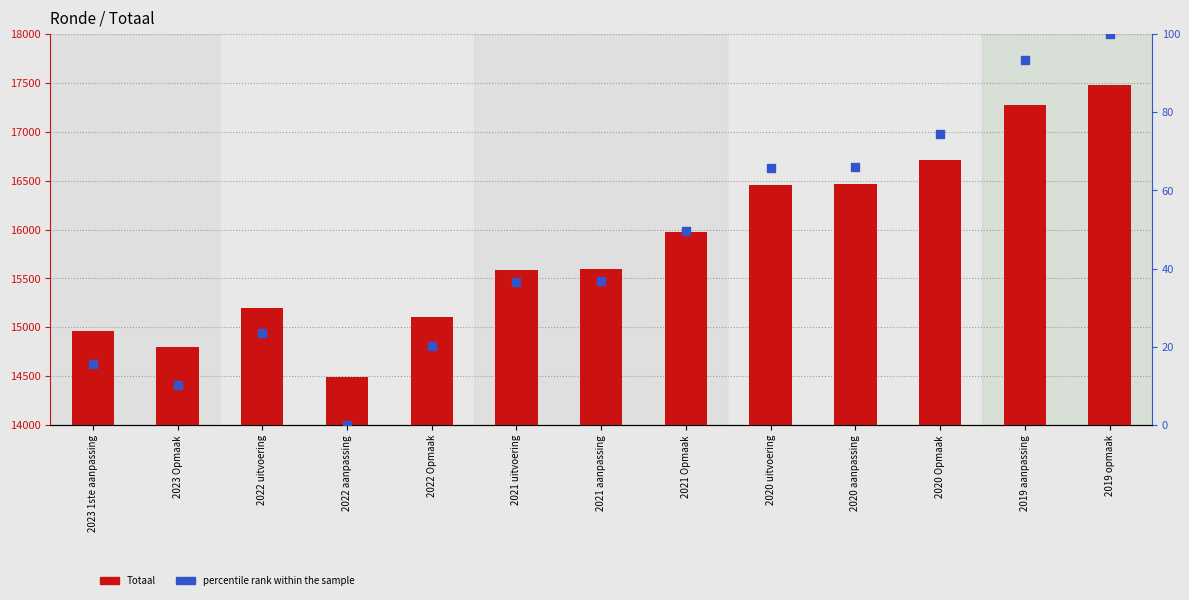

Reading right to left, what are all the values shown in this chart?

Totaal: 17475.0	17277.0	16716.0	16462.0	16455.0	15977.0	15594.0	15583.0	15102.0	14497.0	15198.0	14802.0	14966.0
percentile rank within the sample: 100.0	93.4	74.5	66.0	65.7	49.7	36.8	36.5	20.3	0.0	23.5	10.2	15.7